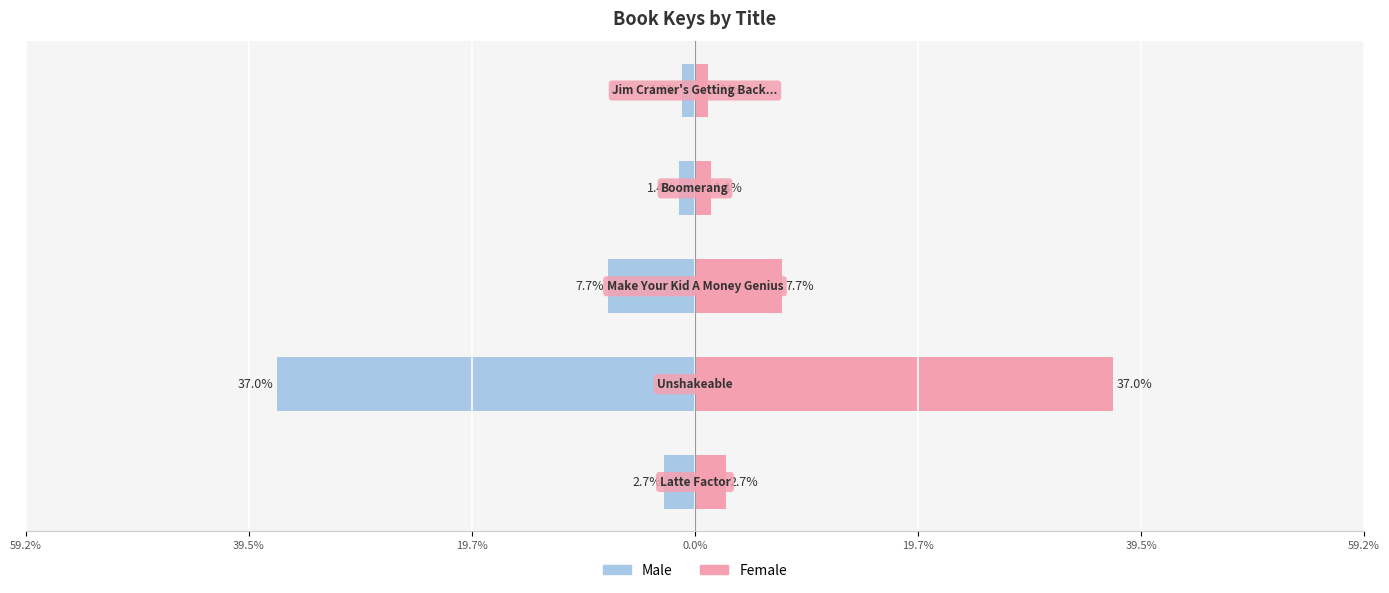

What are all the series names shown in the legend?

Male, Female